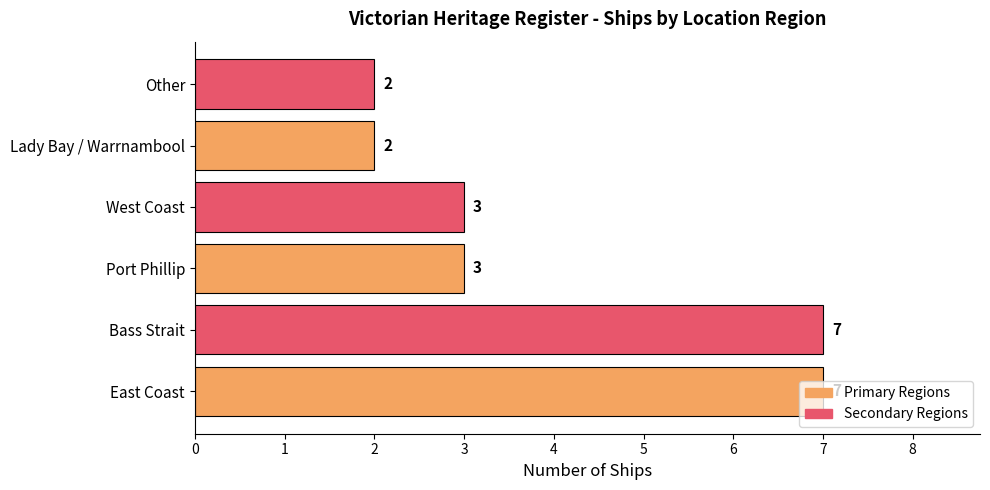

The chart shows a value of 7 at East Coast. True or false?

True